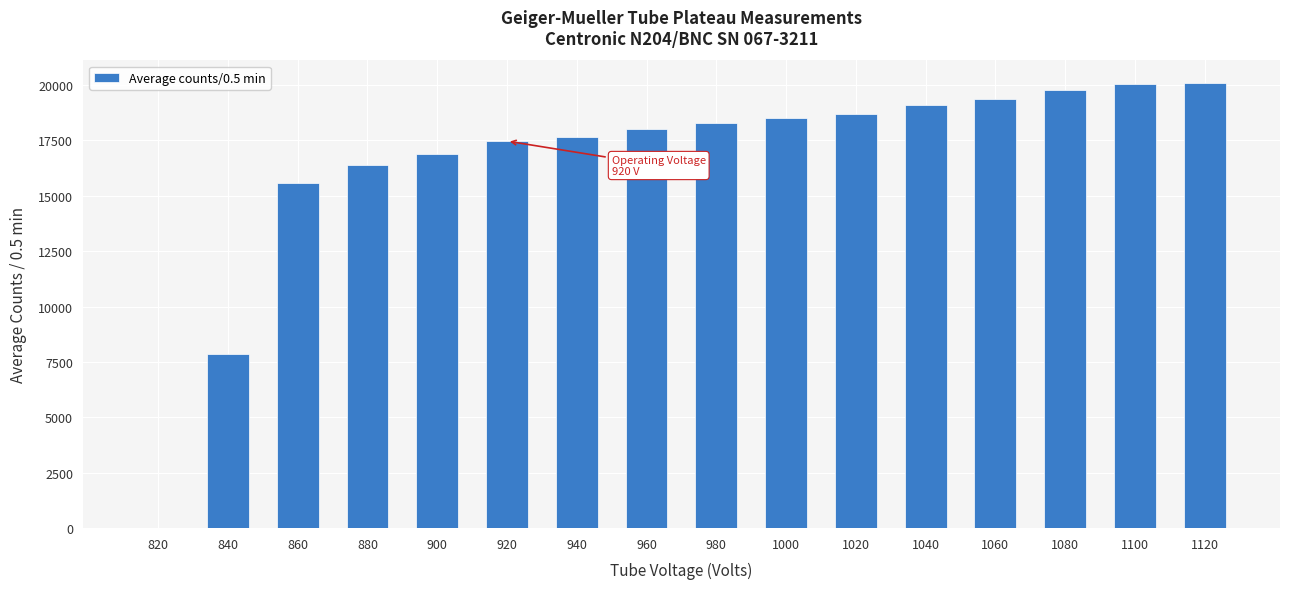

What is the greatest value displayed?

20105.0